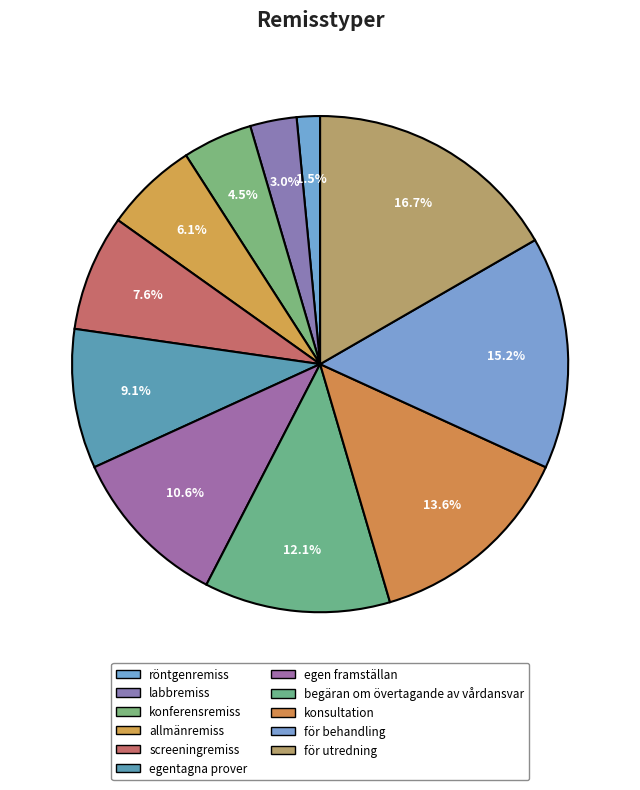

Between röntgenremiss and begäran om övertagande av vårdansvar, which is larger?

begäran om övertagande av vårdansvar